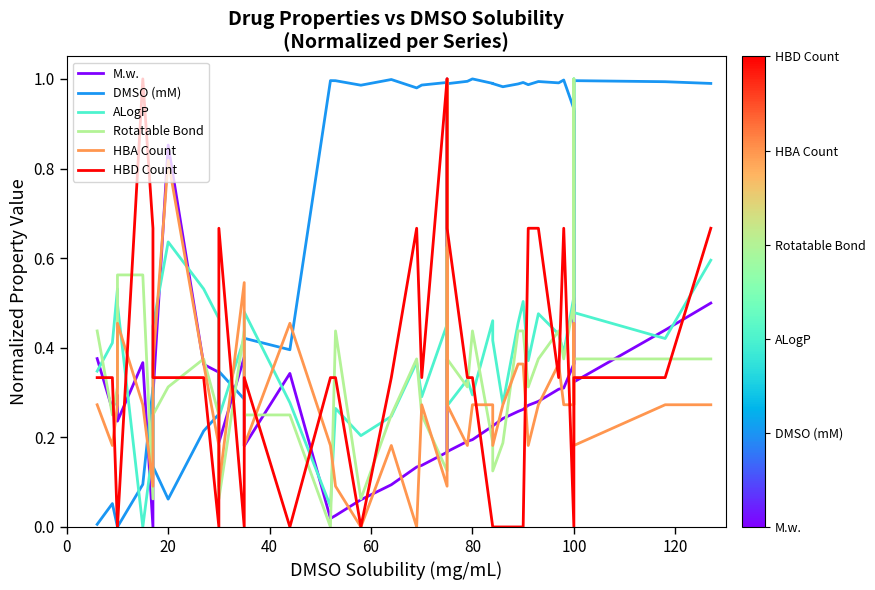

The HBA Count series shows 0.4 at 33. True or false?

False